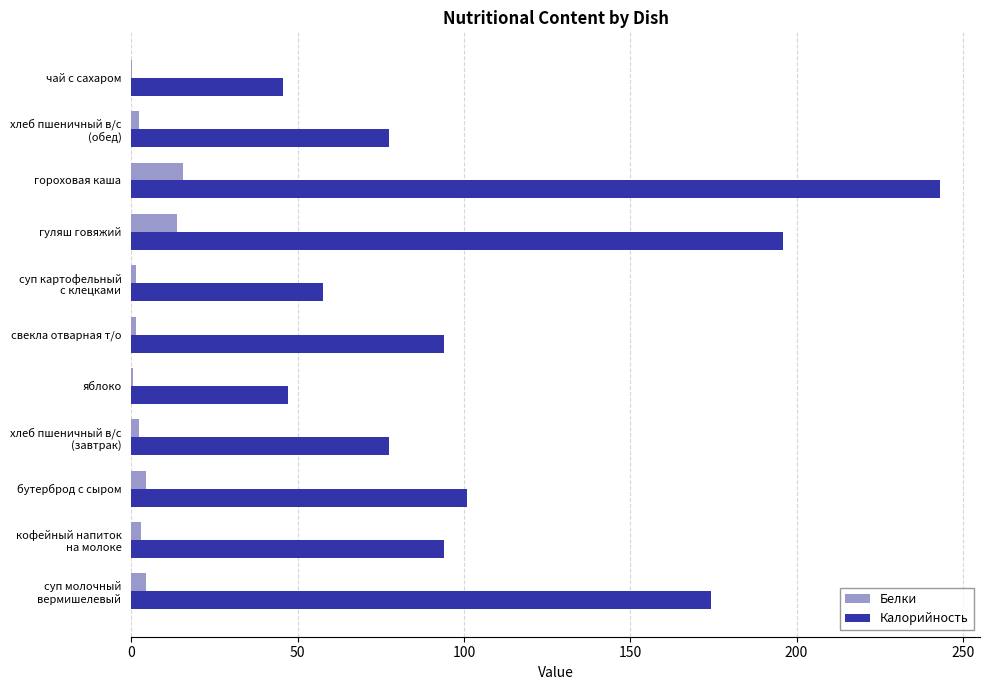

Is the value of Белки at гуляш говяжий greater than the value of Калорийность at чай с сахаром?

No